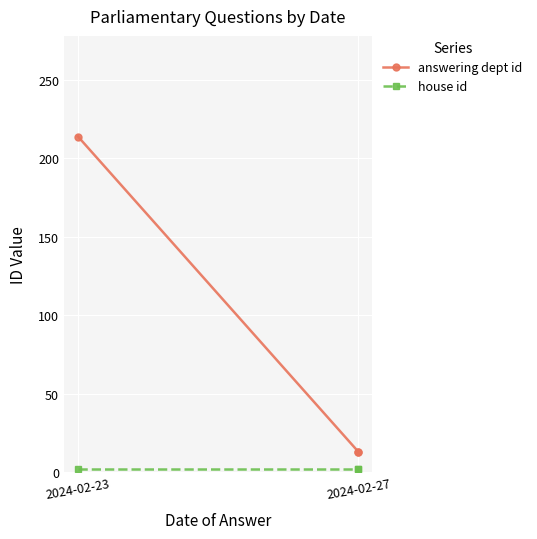

What position from the left is 2024-02-23?

1